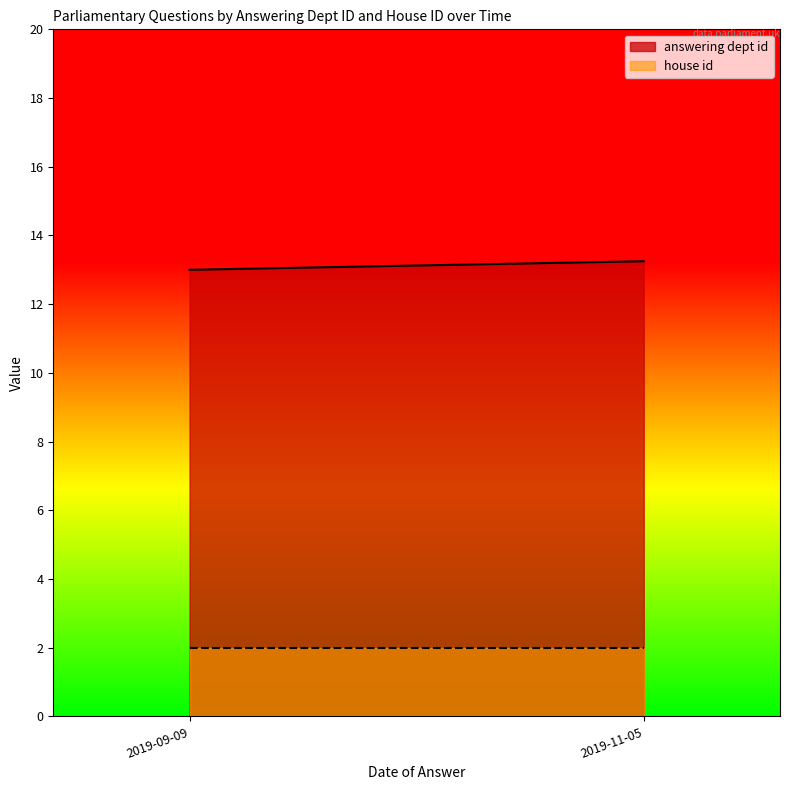

Is it true that house id equals 1 at 2019-09-09?

False